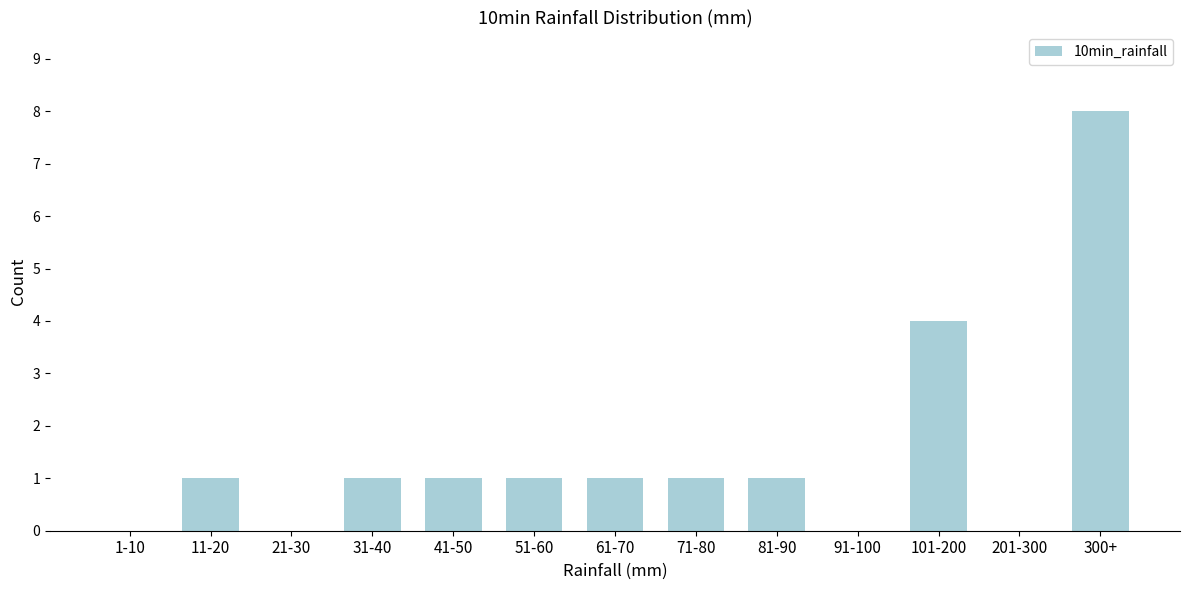

Reading left to right, transcribe all the data shown in this chart.

1-10=0	11-20=1	21-30=0	31-40=1	41-50=1	51-60=1	61-70=1	71-80=1	81-90=1	91-100=0	101-200=4	201-300=0	300+=8